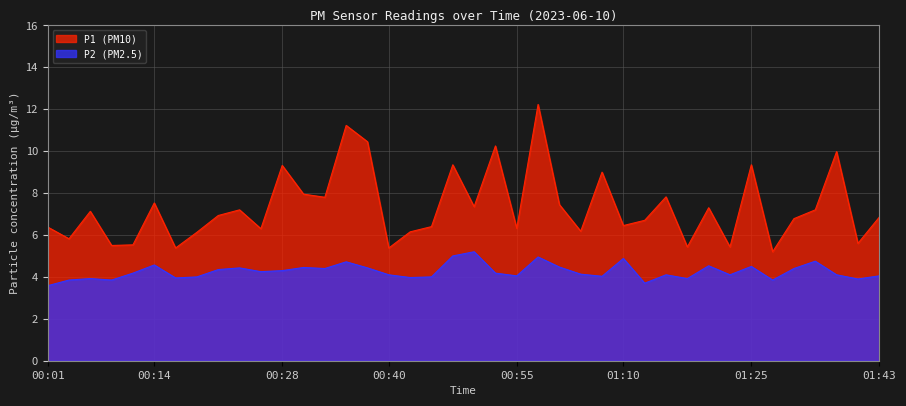

What are all the series names shown in the legend?

P1 (PM10), P2 (PM2.5)